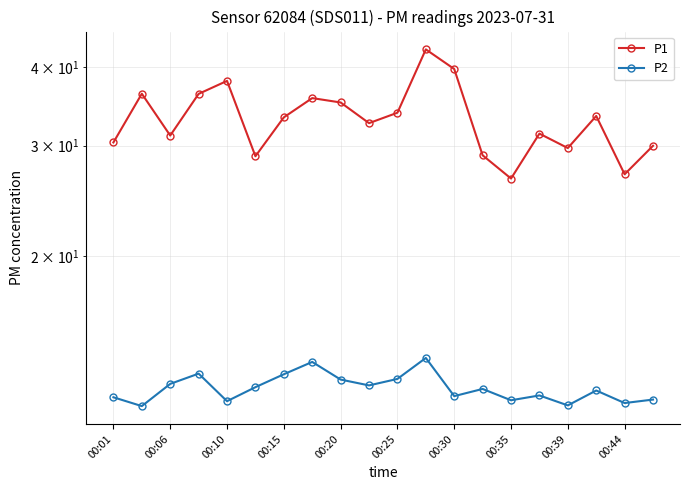

How many data points in P1 are above 33?

10